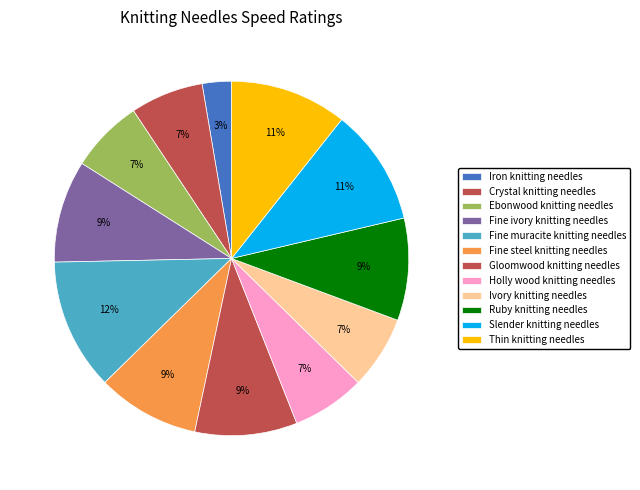

How many segments does this pie chart have?

12